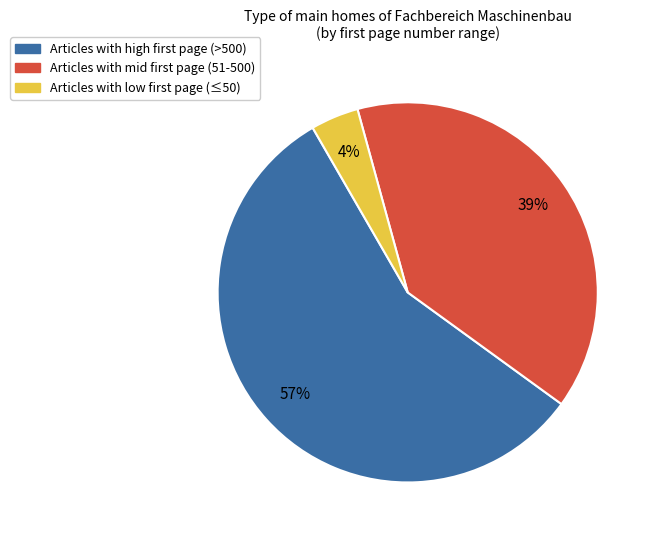

To the nearest percent, what is the difference between the largest and smallest slice percentages?

53%